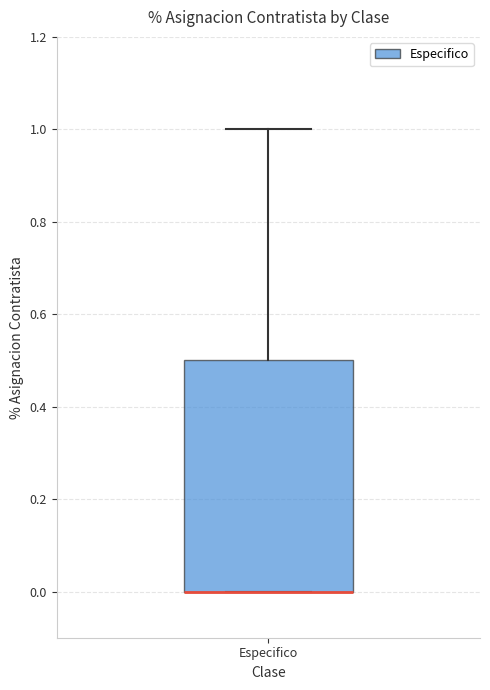

Read this box plot against the y-axis: the position of the median line, the range covered by the box, and the ends of both whiskers. The values are not printed on the chart, so give them approximately, as read against the axis.

median 0.0 (drawn on the box's lower edge), box 0.0 to 0.5, whiskers 0.0 to 1.0